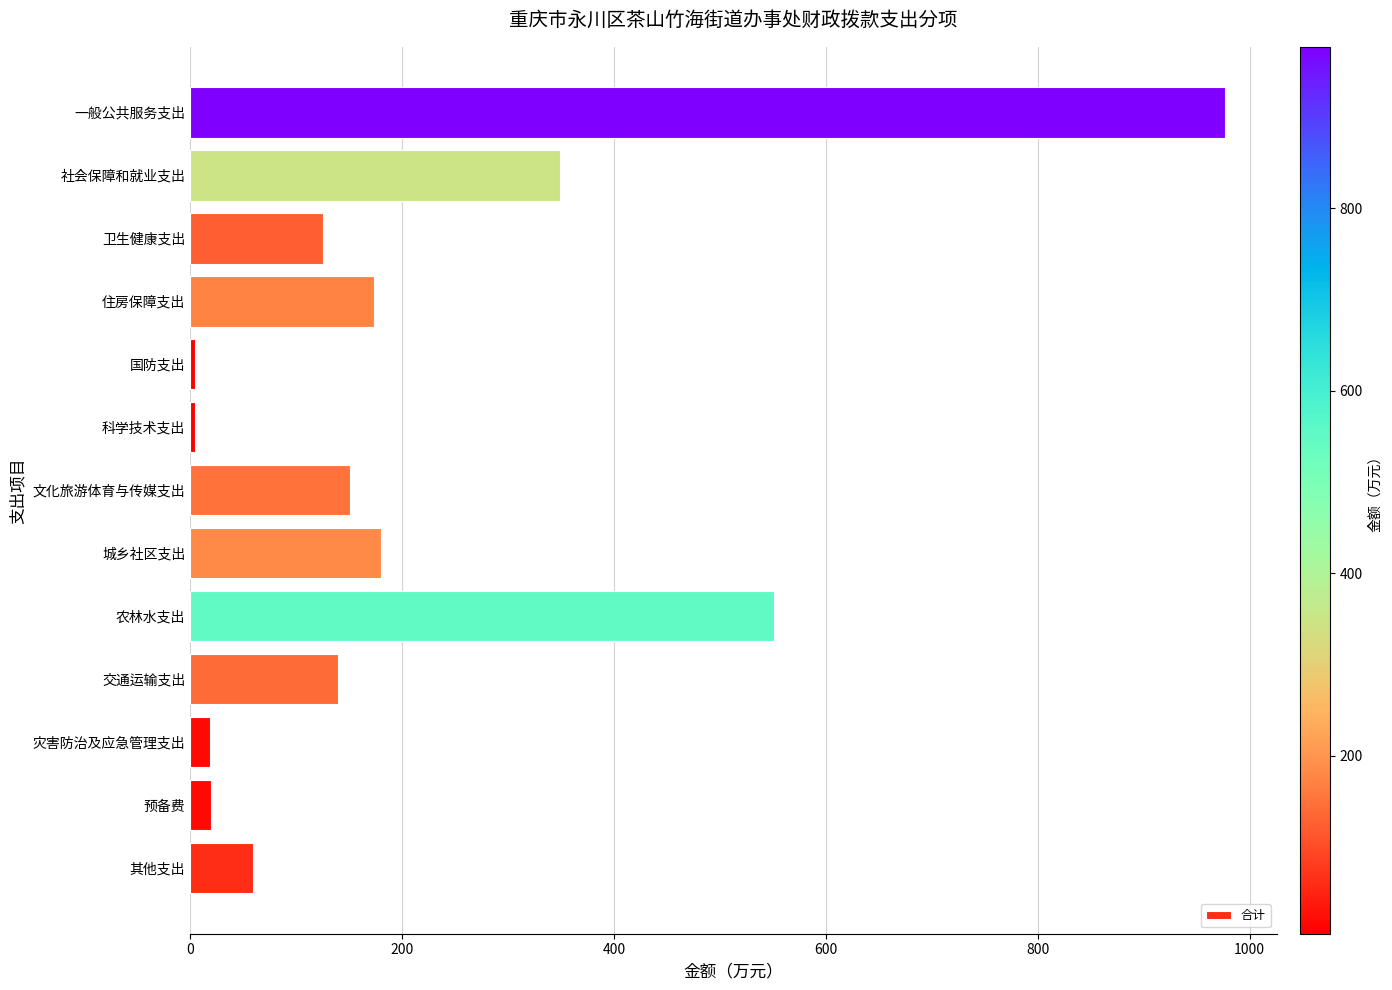

The chart shows a value of 1343.4 at 一般公共服务支出. True or false?

False